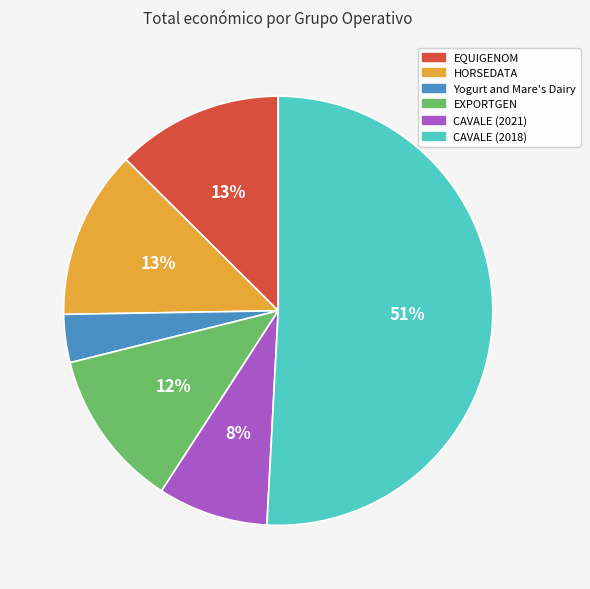

Is CAVALE (2018) the majority of the pie?

Yes